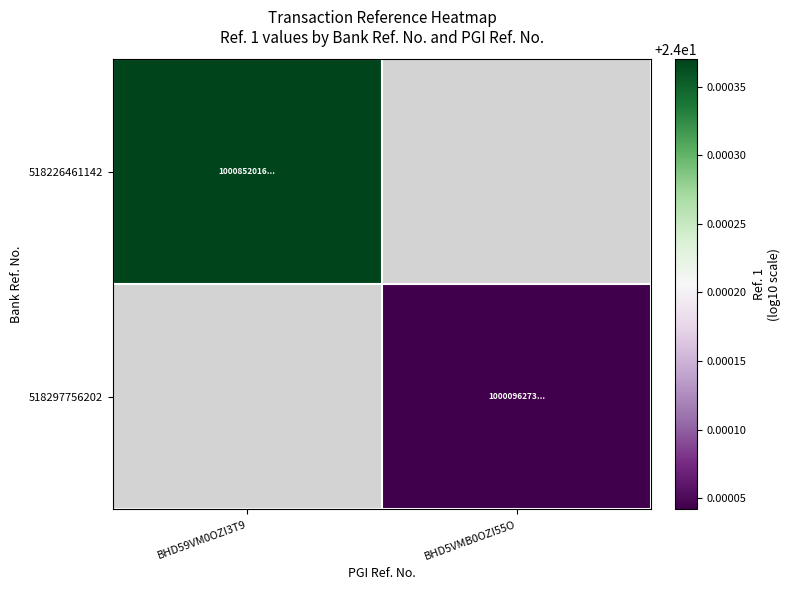

At which label does 518226461142 reach its peak?

BHD59VM0OZI3T9